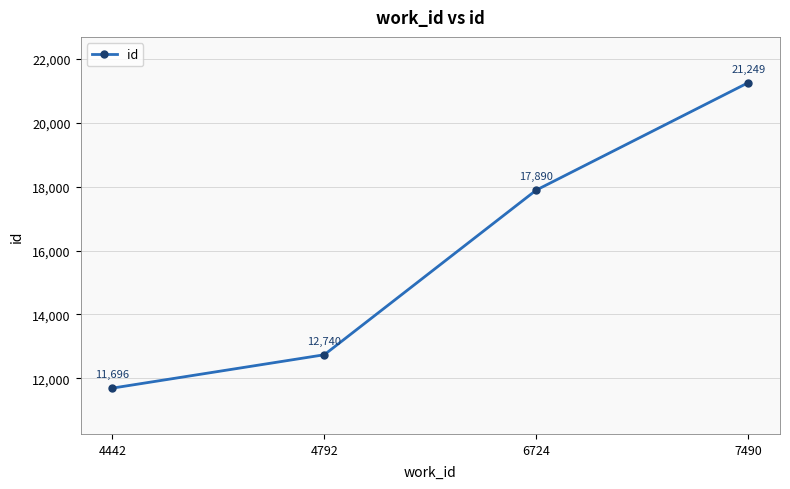

What is the value of the 1st point from the left?

11696